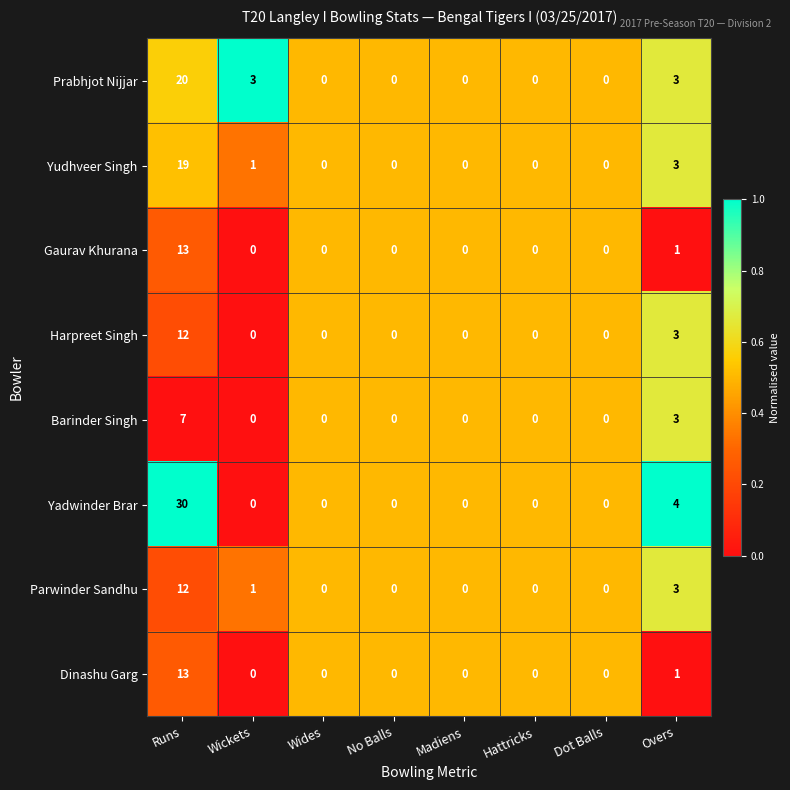

True or false: Barinder Singh has a value of -4 at Wides.

False